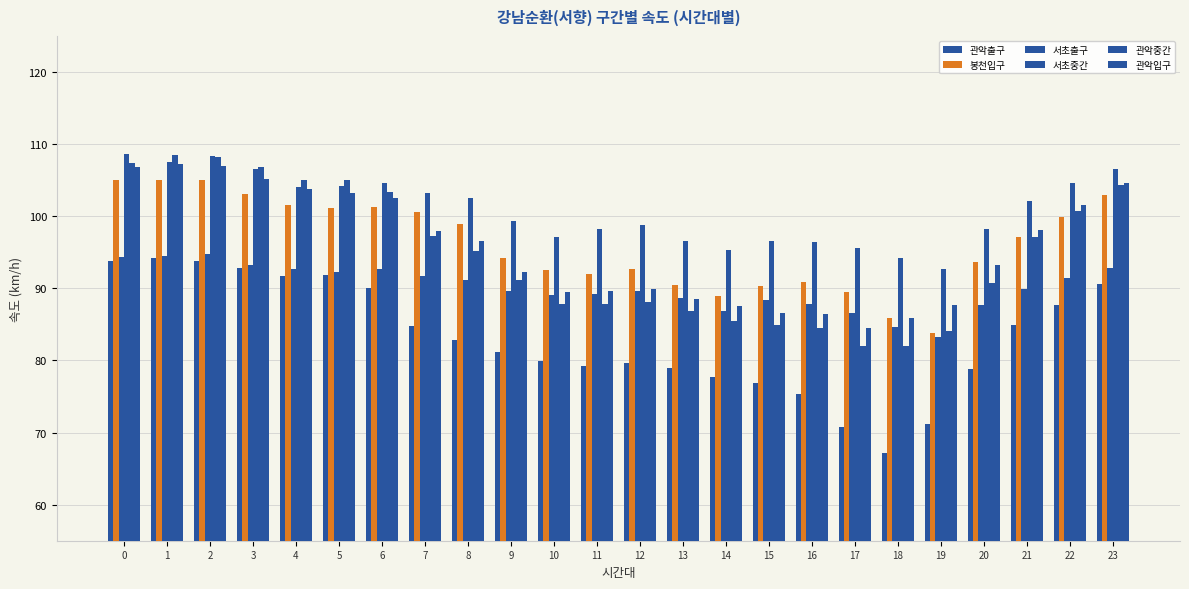

True or false: 관악중간 has a value of 100.7 at 22.

True